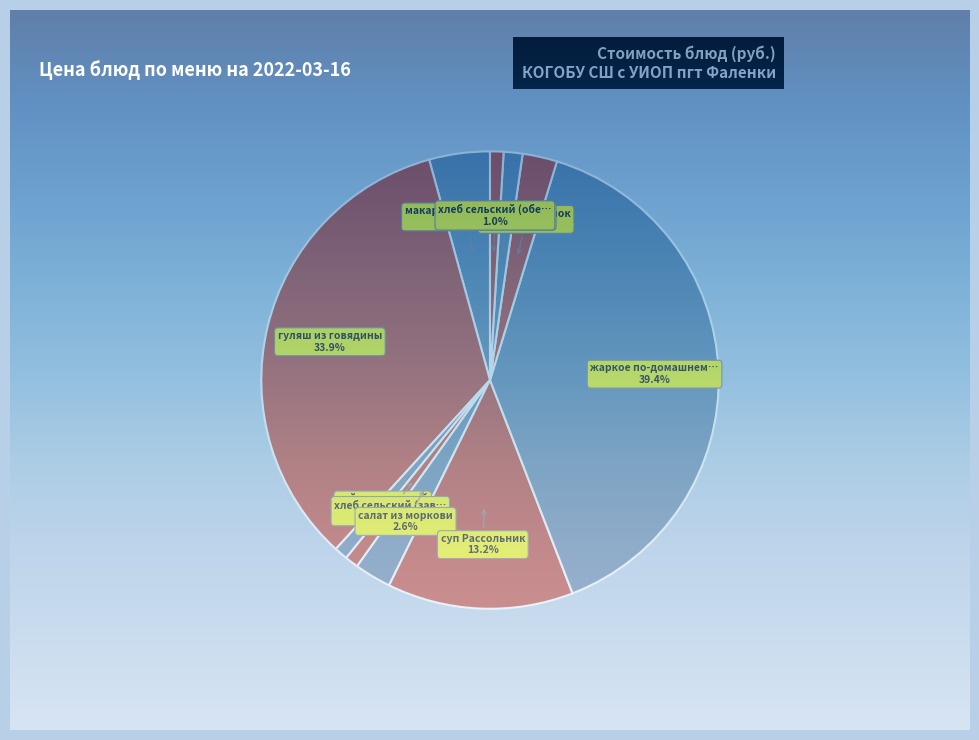

To the nearest percent, what is the difference between the largest and smallest slice percentages?

38%